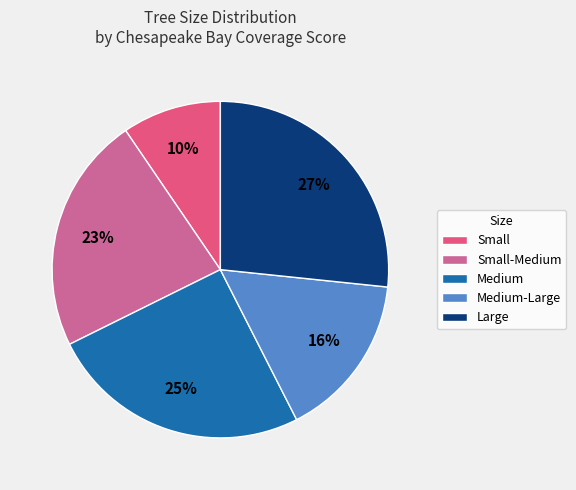

Approximately how many times larger is the value at Small compared to Medium?

0.4